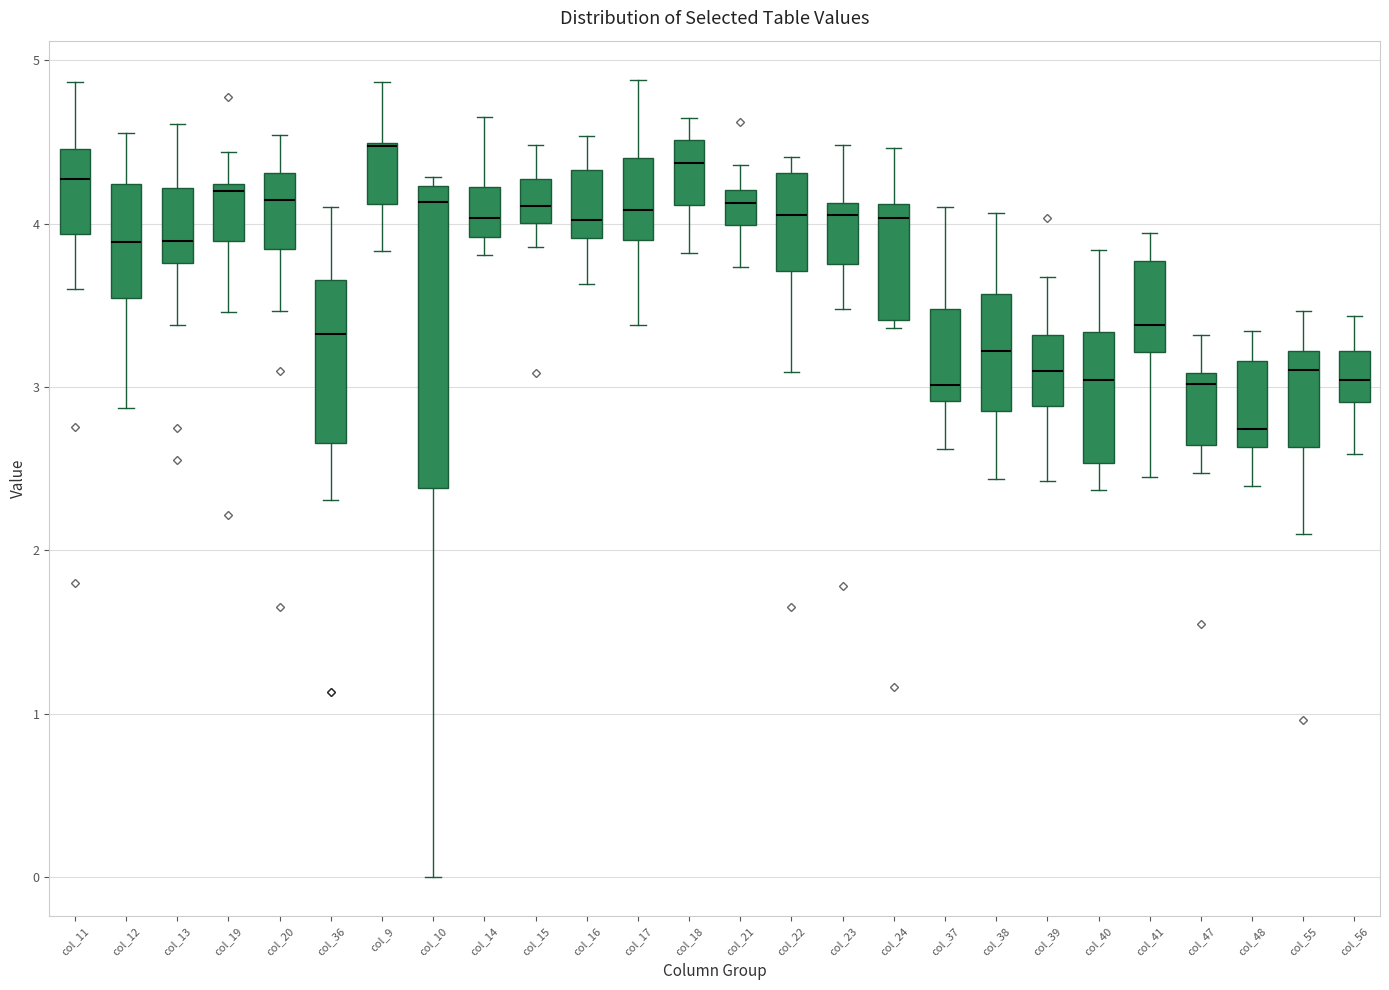

Reading left to right, transcribe this box plot: for each box, give where its median line is, the range the box spans, and where its two whiskers end, as read against the y-axis. The values are not printed on the chart, so give them approximately, as read against the axis.

col_11: median 4.3, box 3.9 to 4.5, whiskers 3.6 to 4.9
col_12: median 3.9, box 3.5 to 4.2, whiskers 2.9 to 4.6
col_13: median 3.9, box 3.8 to 4.2, whiskers 3.4 to 4.6
col_19: median 4.2 (just below the box's upper edge), box 3.9 to 4.2, whiskers 3.5 to 4.4
col_20: median 4.1, box 3.8 to 4.3, whiskers 3.5 to 4.5
col_36: median 3.3, box 2.7 to 3.7, whiskers 2.3 to 4.1
col_9: median 4.5, box 4.1 to 4.5, whiskers 3.8 to 4.9
col_10: median 4.1, box 2.4 to 4.2, whiskers 0.0 to 4.3
col_14: median 4.0, box 3.9 to 4.2, whiskers 3.8 to 4.7
col_15: median 4.1, box 4.0 to 4.3, whiskers 3.9 to 4.5
col_16: median 4.0, box 3.9 to 4.3, whiskers 3.6 to 4.5
col_17: median 4.1, box 3.9 to 4.4, whiskers 3.4 to 4.9
col_18: median 4.4, box 4.1 to 4.5, whiskers 3.8 to 4.6
col_21: median 4.1, box 4.0 to 4.2, whiskers 3.7 to 4.4
col_22: median 4.0, box 3.7 to 4.3, whiskers 3.1 to 4.4
col_23: median 4.0, box 3.8 to 4.1, whiskers 3.5 to 4.5
col_24: median 4.0, box 3.4 to 4.1, whiskers 3.4 (just below the box's lower edge) to 4.5
col_37: median 3.0, box 2.9 to 3.5, whiskers 2.6 to 4.1
col_38: median 3.2, box 2.9 to 3.6, whiskers 2.4 to 4.1
col_39: median 3.1, box 2.9 to 3.3, whiskers 2.4 to 3.7
col_40: median 3.0, box 2.5 to 3.3, whiskers 2.4 to 3.8
col_41: median 3.4, box 3.2 to 3.8, whiskers 2.5 to 3.9
col_47: median 3.0, box 2.6 to 3.1, whiskers 2.5 to 3.3
col_48: median 2.7, box 2.6 to 3.2, whiskers 2.4 to 3.3
col_55: median 3.1, box 2.6 to 3.2, whiskers 2.1 to 3.5
col_56: median 3.0, box 2.9 to 3.2, whiskers 2.6 to 3.4